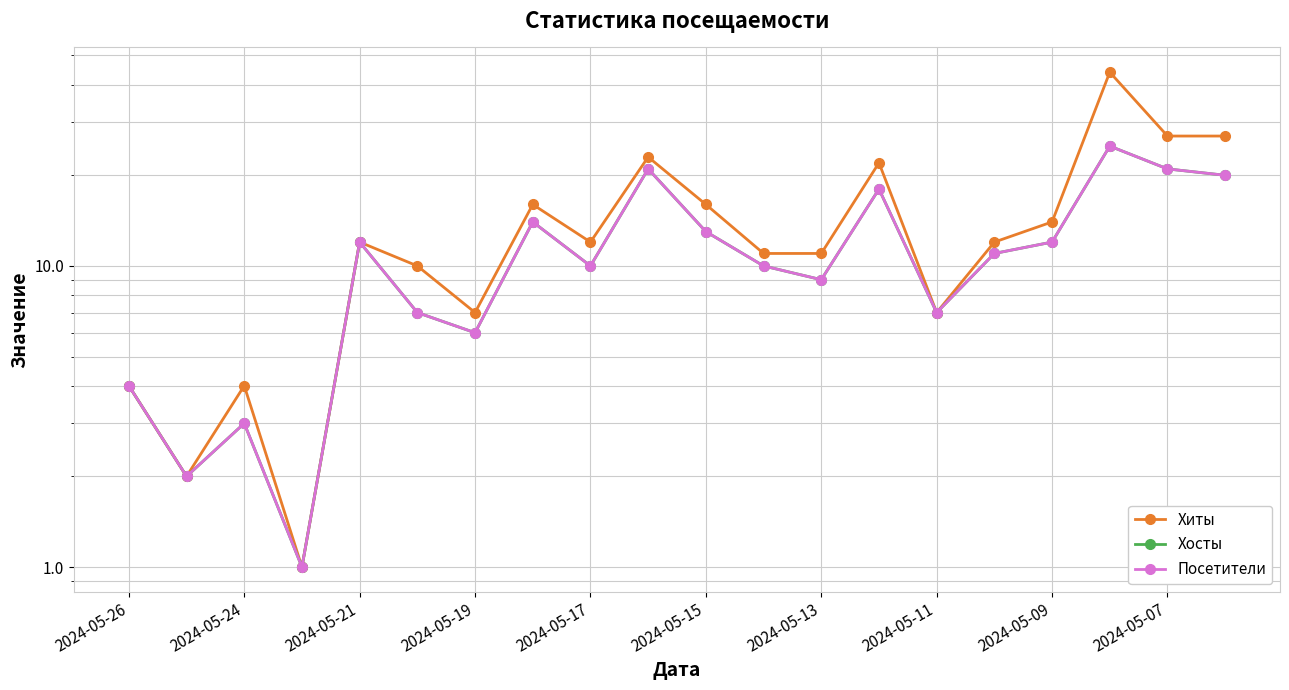

How many values in the Посетители series exceed 11?

9